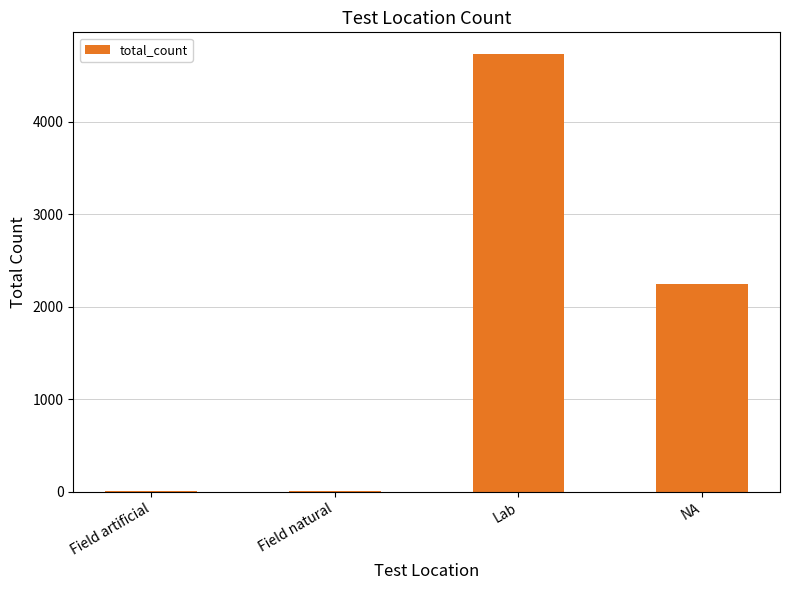

What value does the data have at Lab, to the nearest 100?

4700